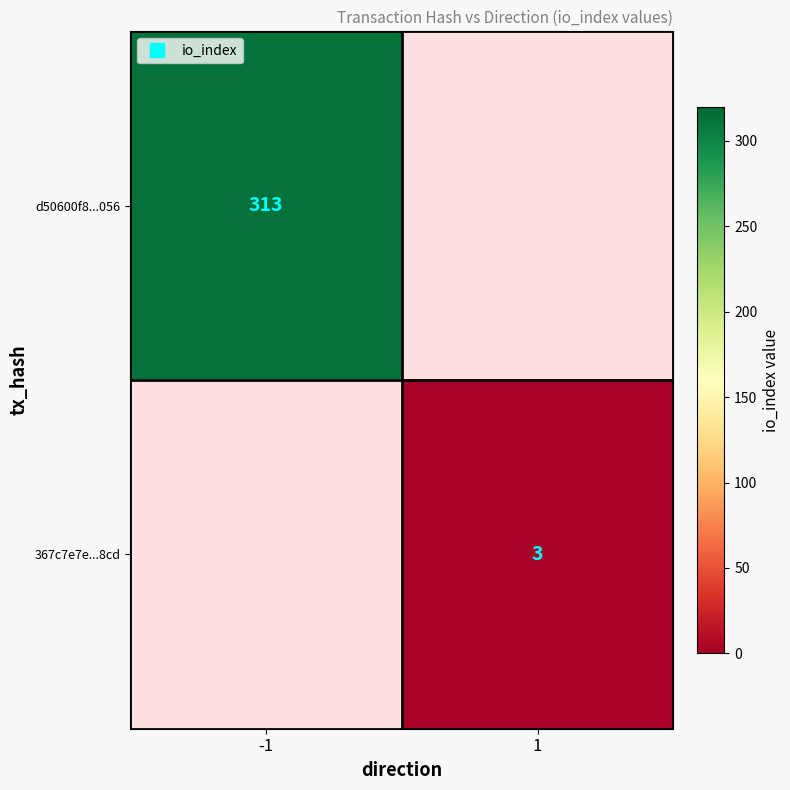

What is the sum of all d50600f8...056 values?

313